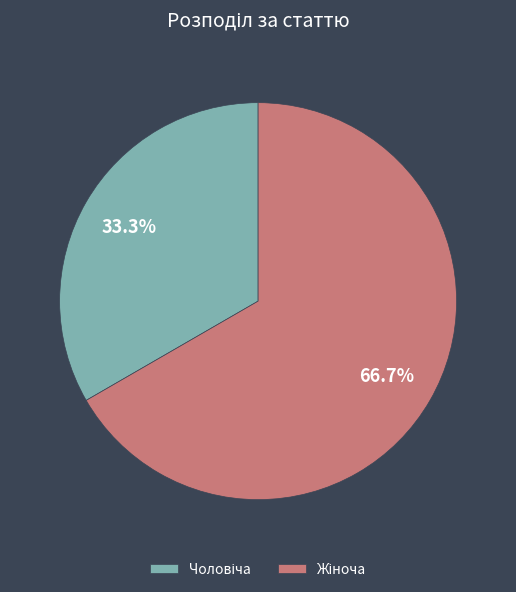

How many segments does this pie chart have?

2